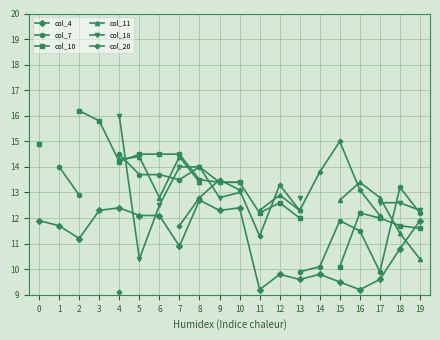

What is the difference between the second highest and second lowest values in the col_4 series?

3.2